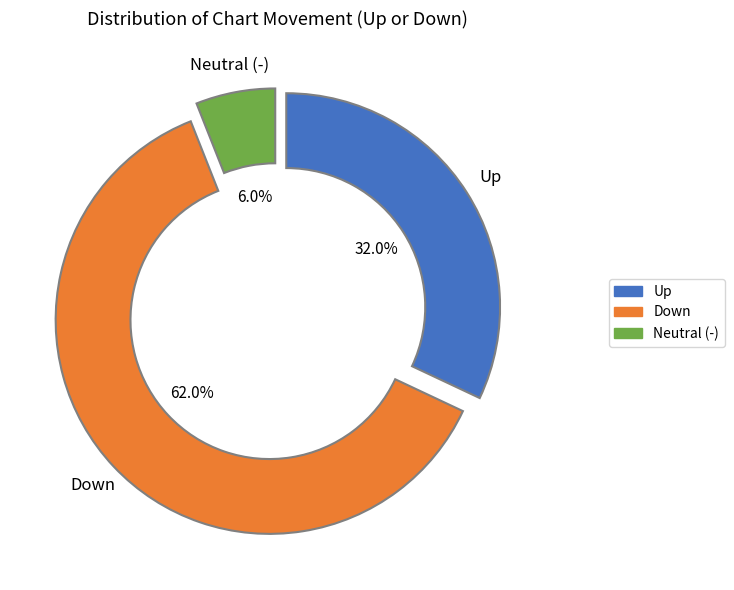

Which slice represents more than half of the pie?

Down